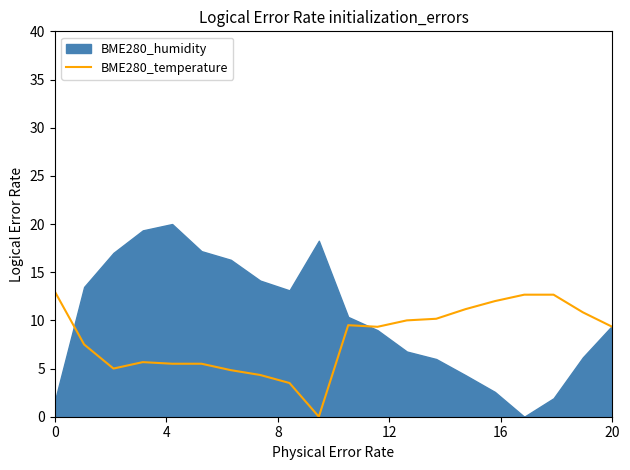

What is the highest value of the BME280_temperature series?

13.0